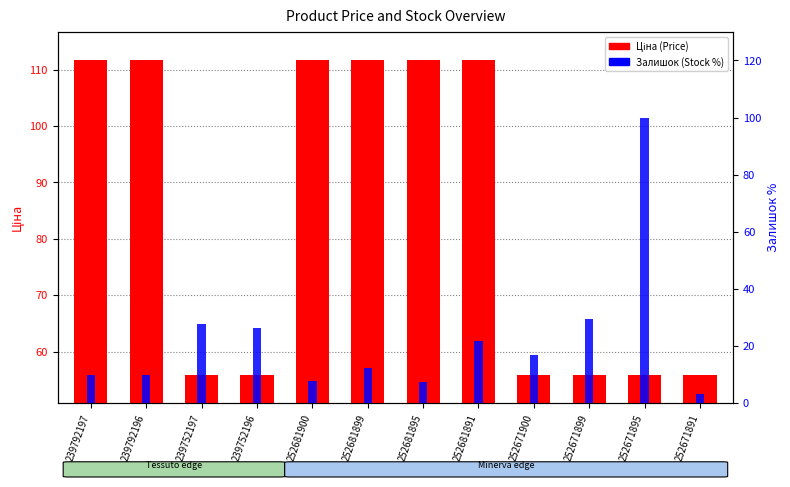

The value of Ціна (Price) at 252671895 is 25.3. True or false?

False